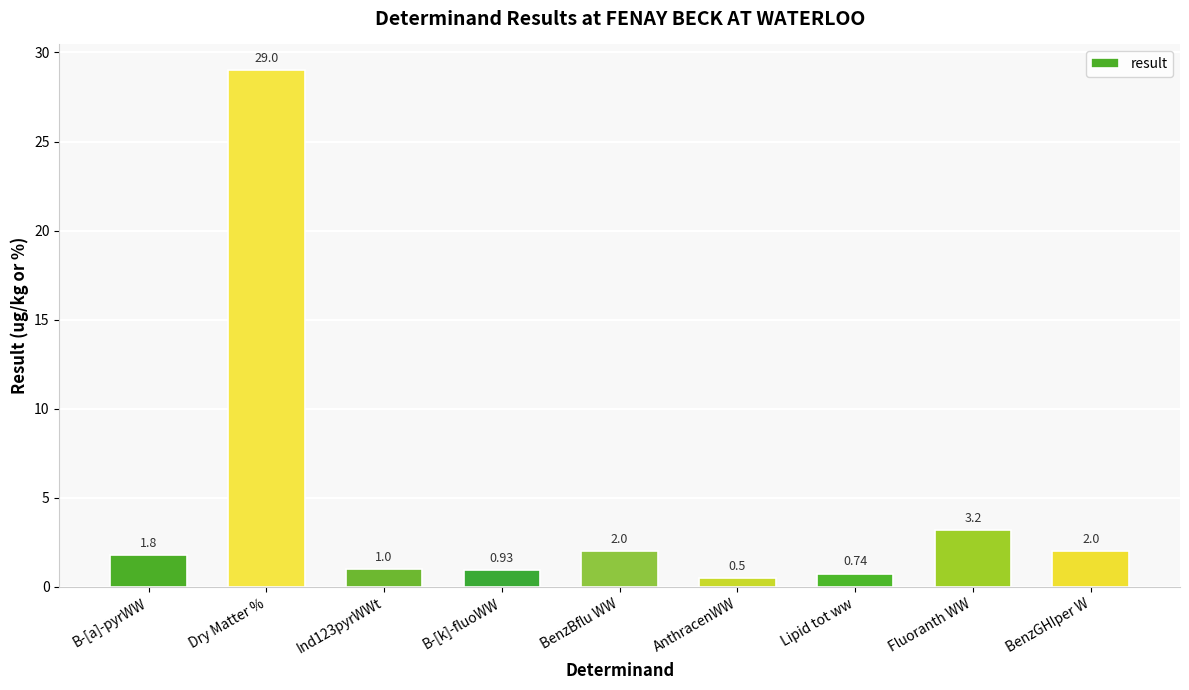

What is the label of the 9th bar from the left?

BenzGHIper W